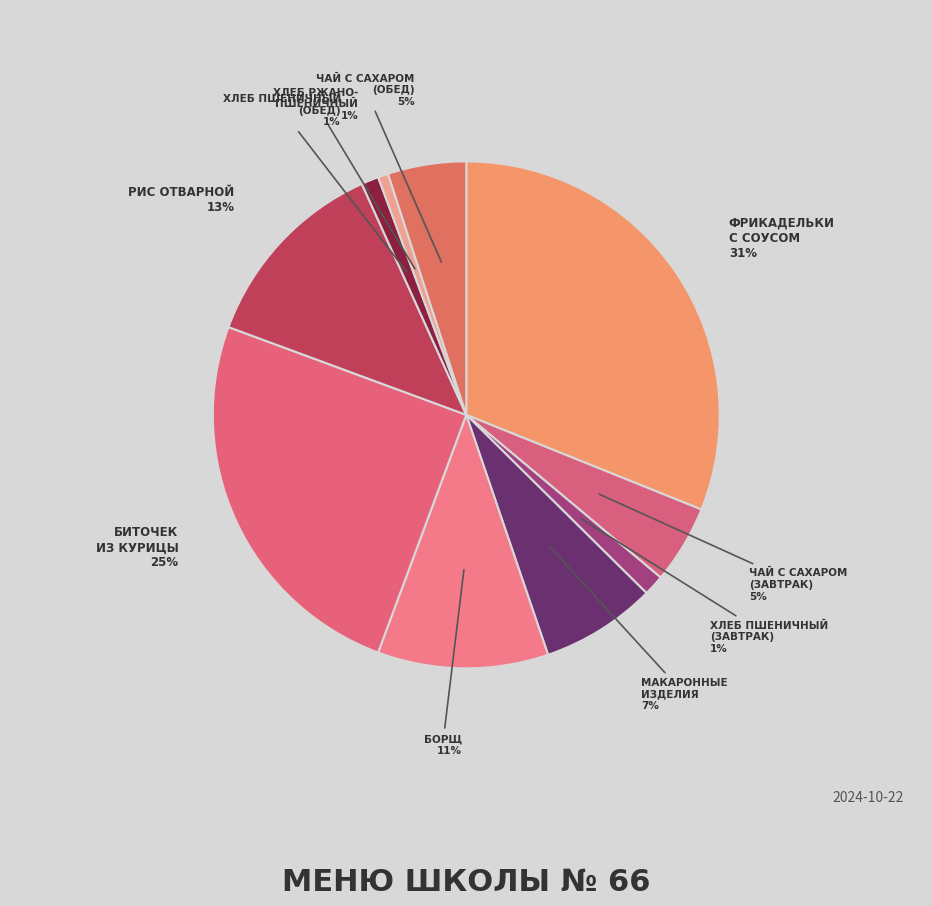

How many segments does this pie chart have?

10